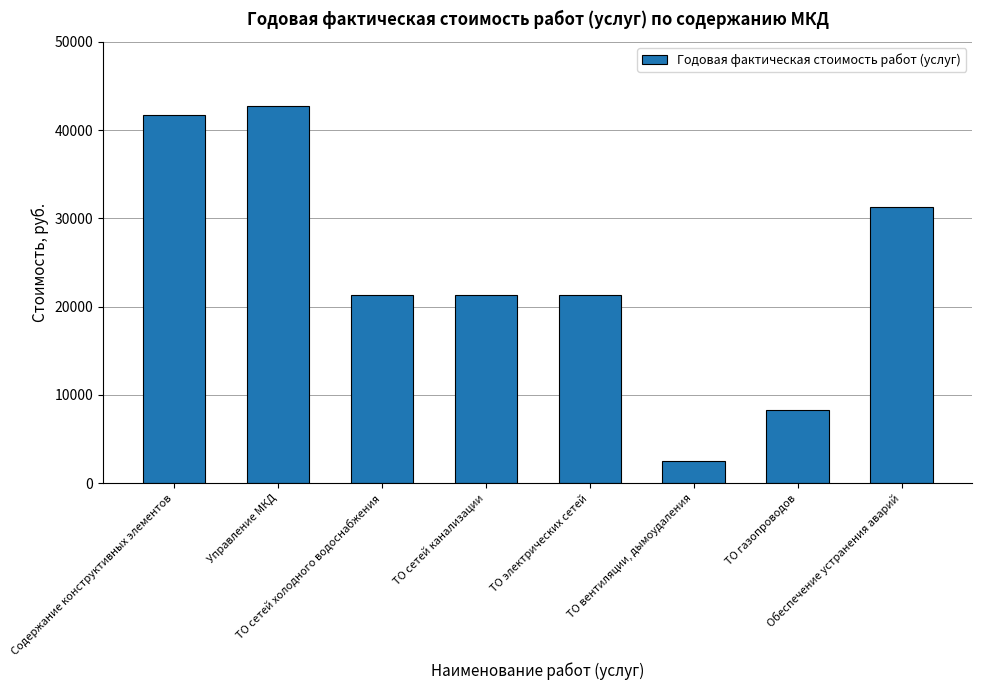

What is the label of the 3rd bar from the left?

ТО сетей холодного водоснабжения